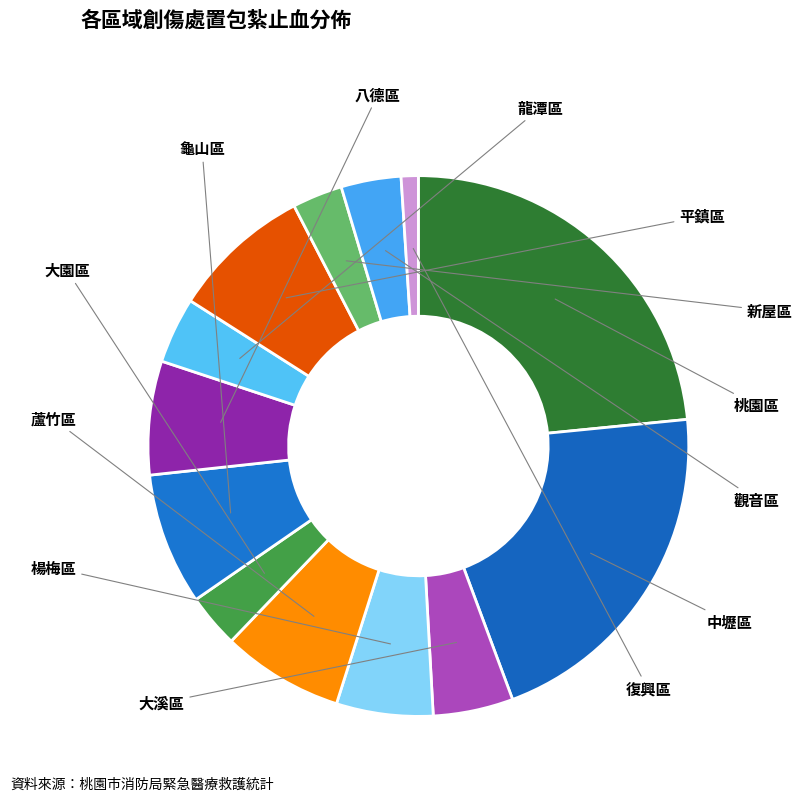

True or false: 大溪區 accounts for 1% of the total.

False